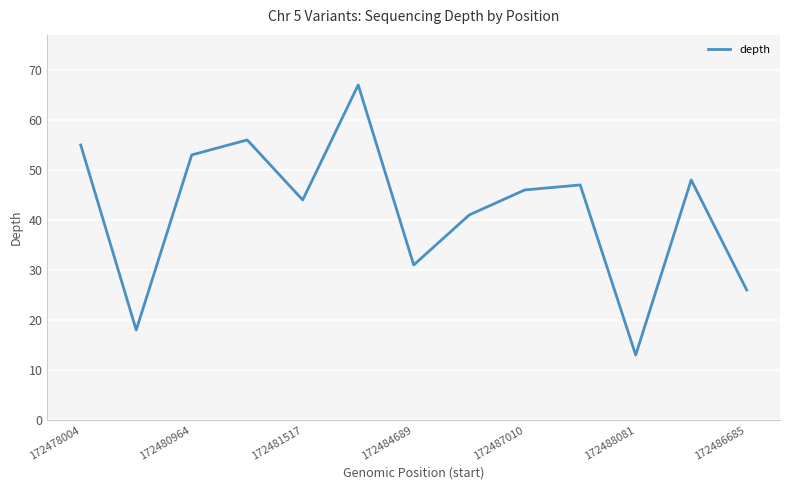

What is the difference between the maximum and minimum values?

54